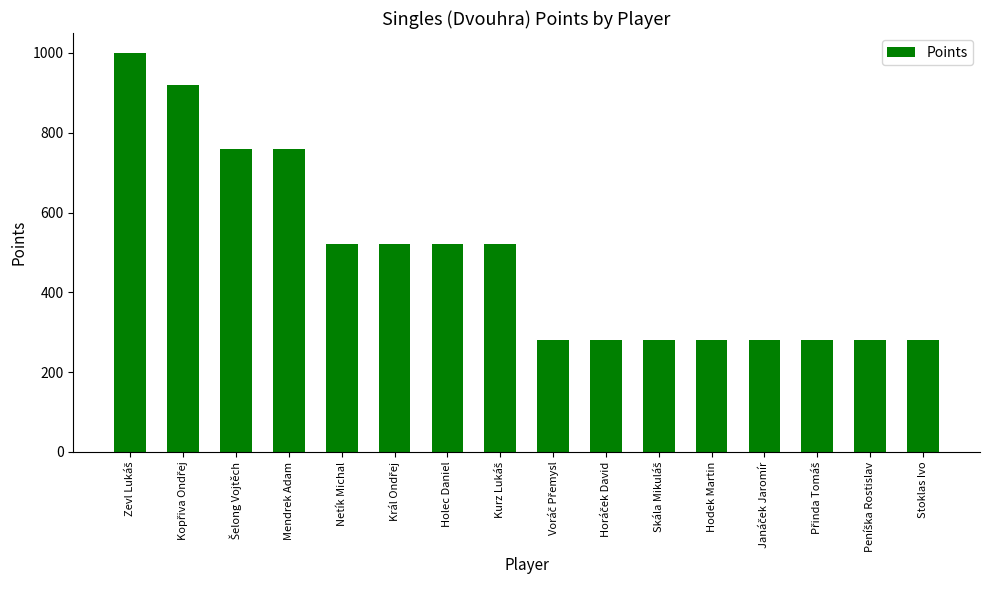

Count the values in the range 280 to 760.

14